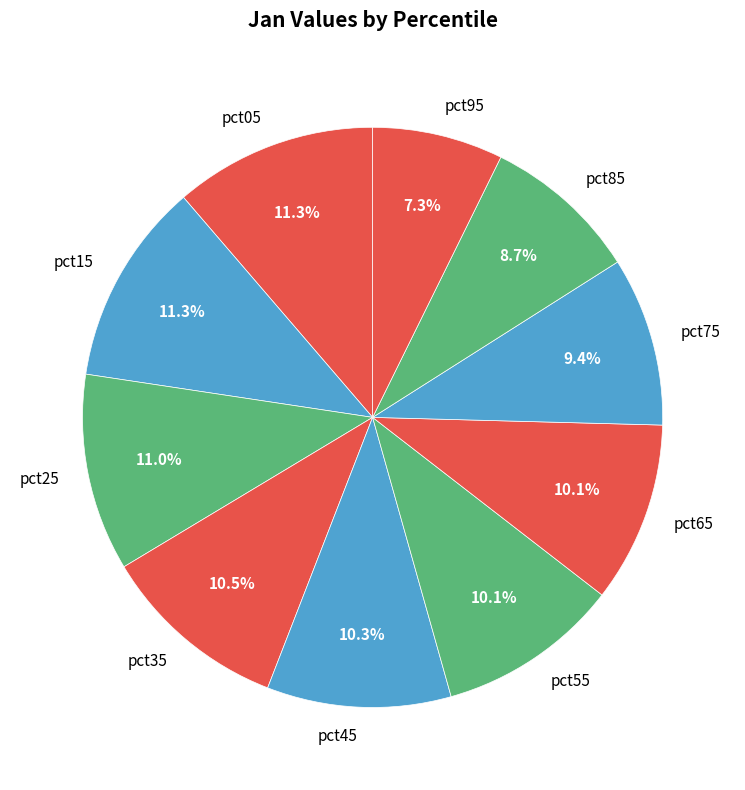

Which has a higher value, pct45 or pct95?

pct45